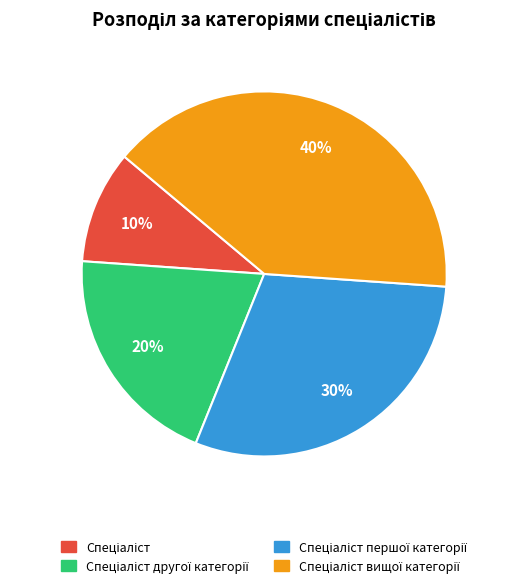

To the nearest percent, what is the average slice percentage?

25%